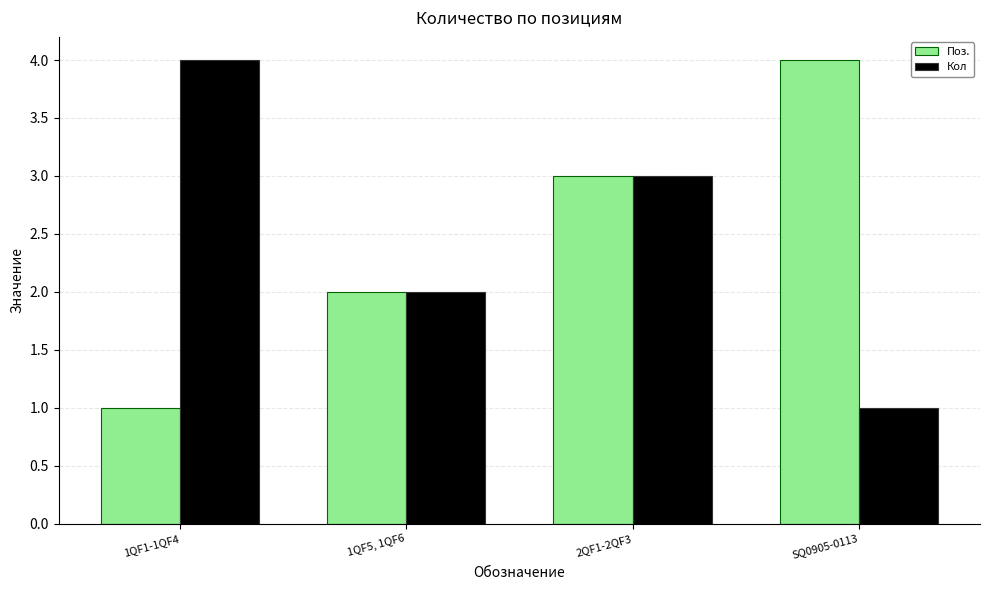

What is the maximum value shown in the chart?

4